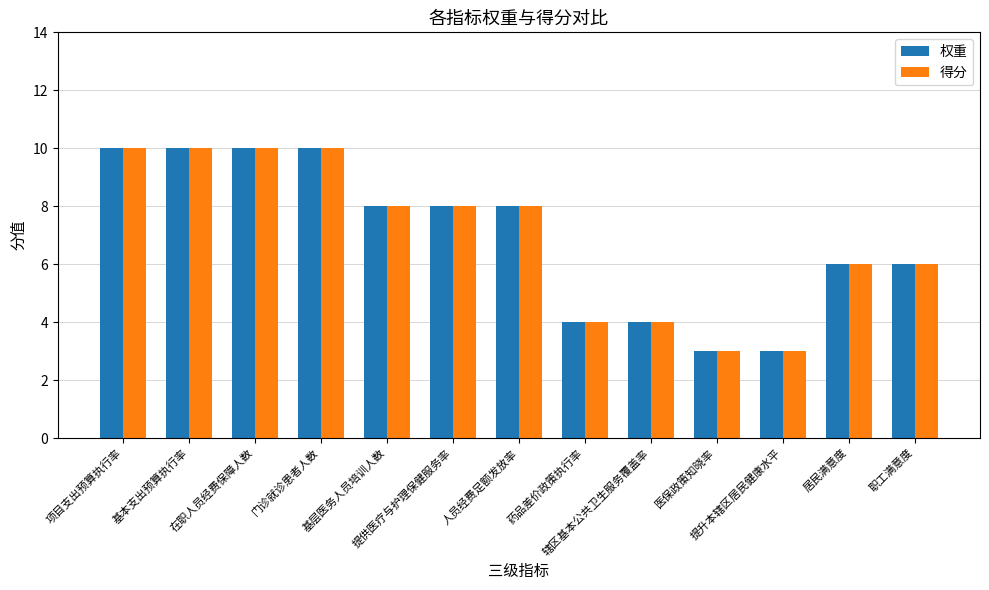

What is the greatest value displayed?

10